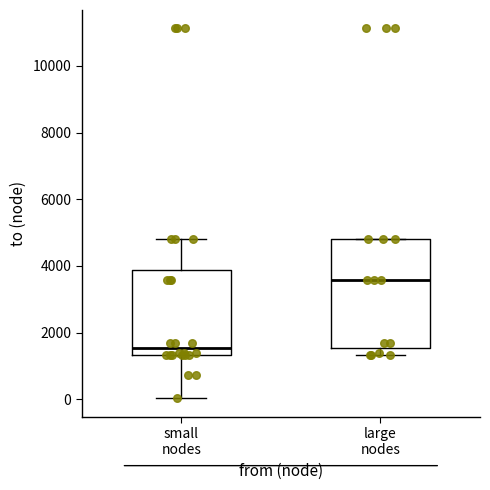

Where is the upper edge of the box for large nodes on the y-axis? The values are not printed on the chart, so give them approximately, as read against the axis.

4800